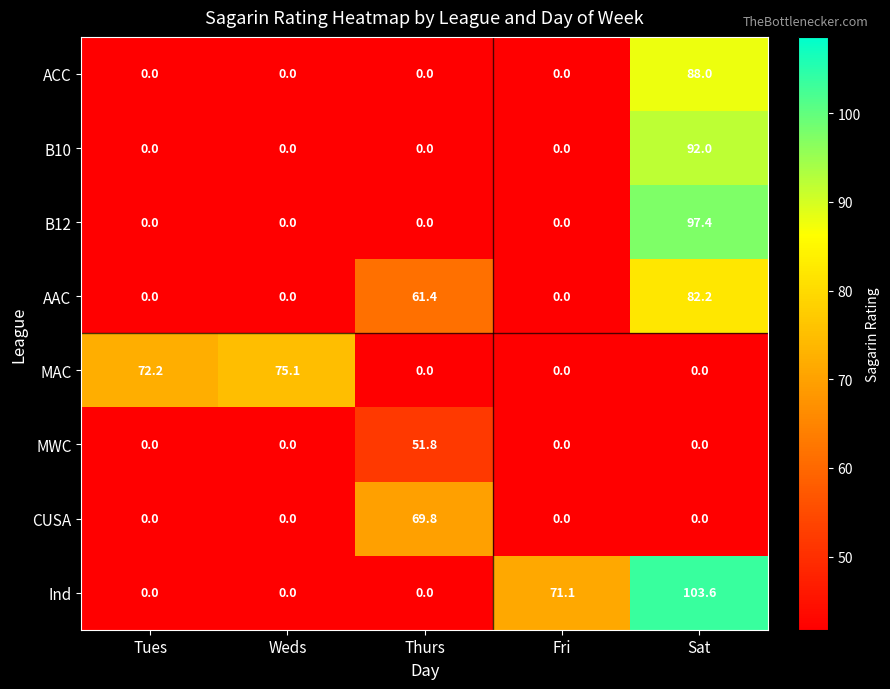

At which category is the sum across all series the highest?

Sat